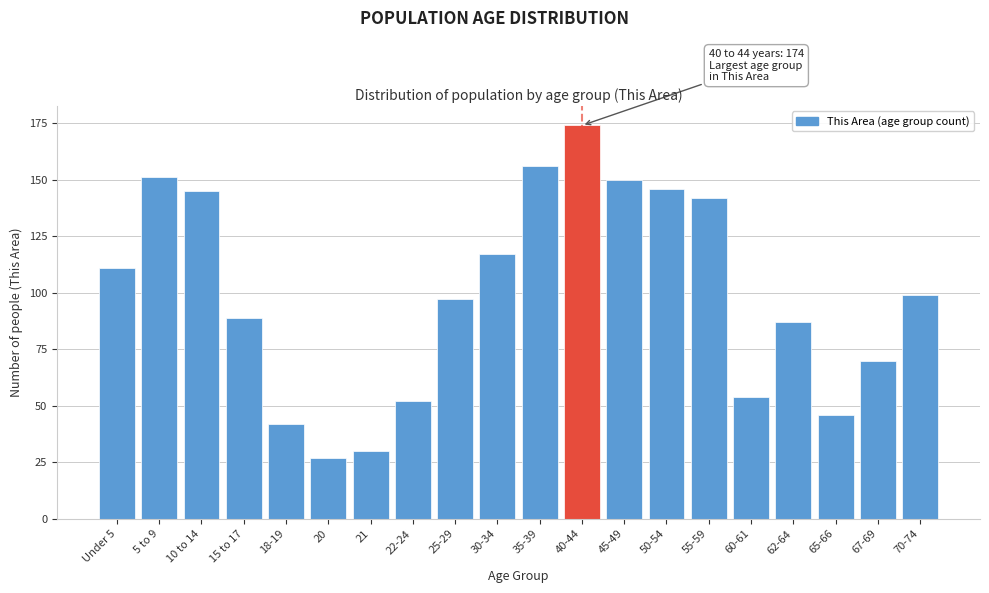

Reading left to right, what are all the values shown in this chart?

Under 5=111	5 to 9=151	10 to 14=145	15 to 17=89	18-19=42	20=27	21=30	22-24=52	25-29=97	30-34=117	35-39=156	40-44=174	45-49=150	50-54=146	55-59=142	60-61=54	62-64=87	65-66=46	67-69=70	70-74=99